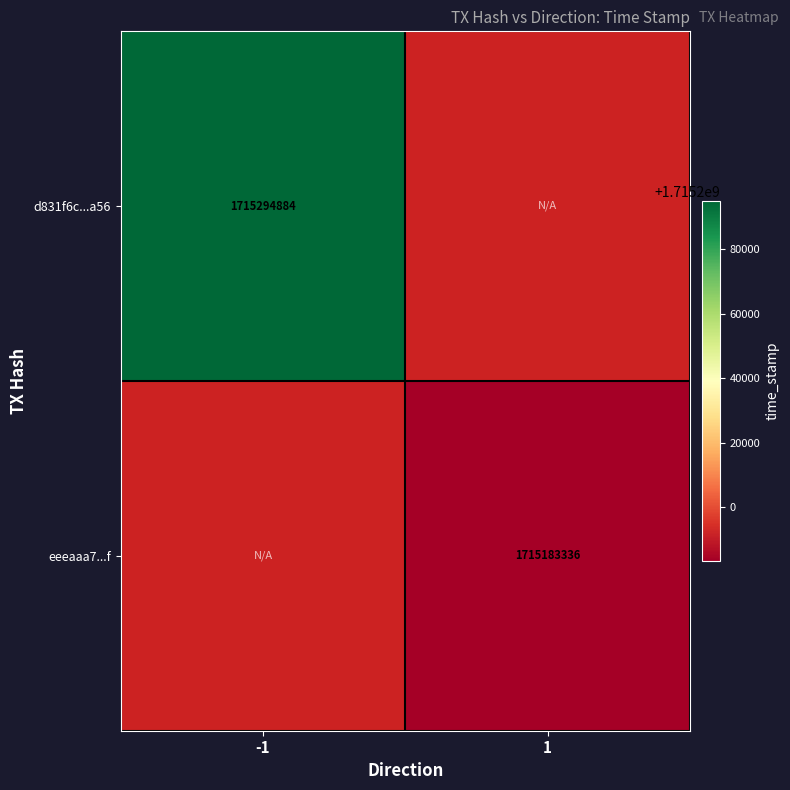

Is it true that eeeaaa7...f equals 916138248 at 1?

False